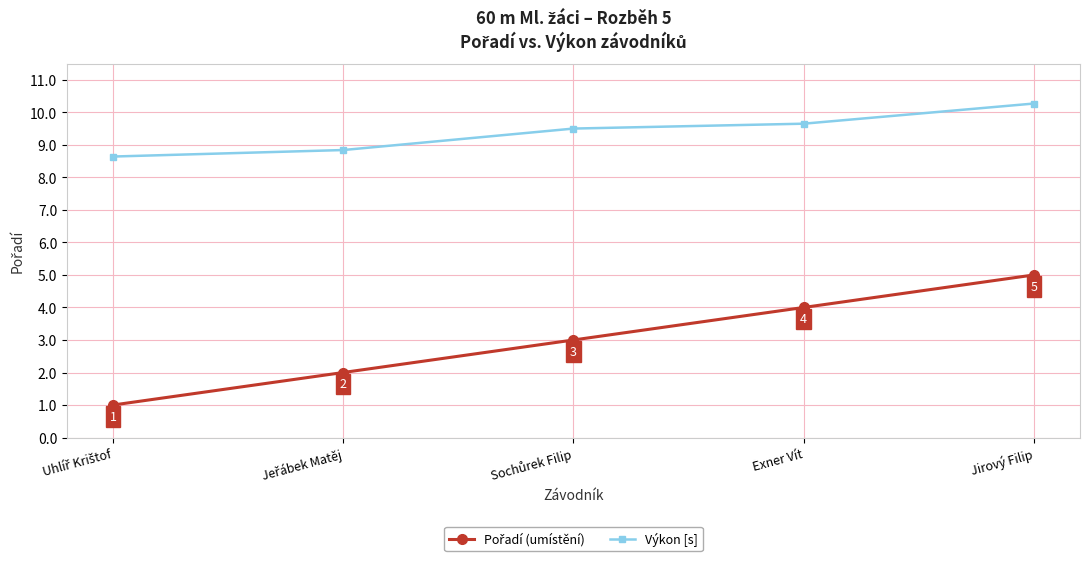

What is the greatest value displayed?

10.3